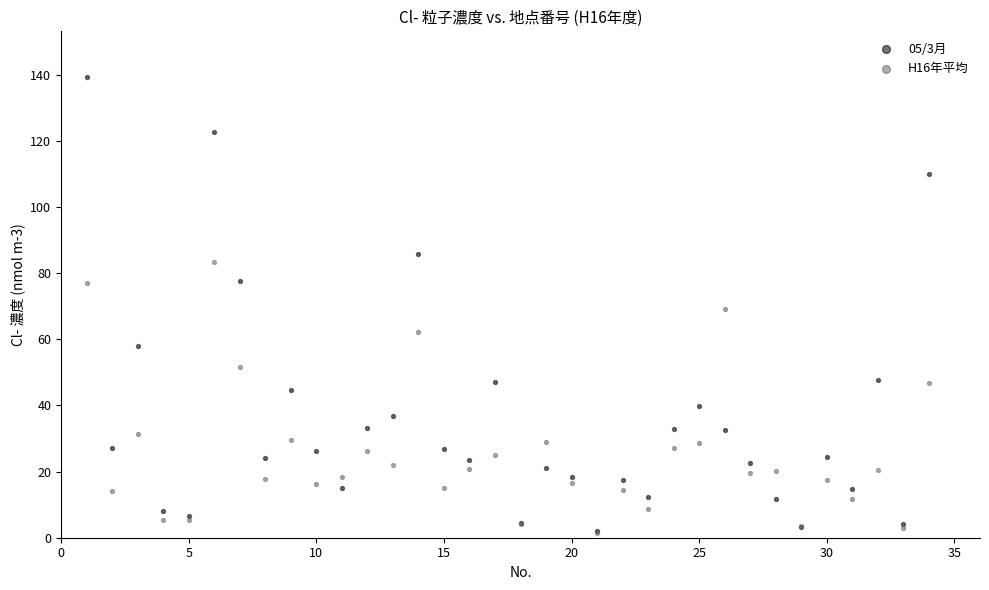

Which series has the largest Y range (max minus min)?

05/3月